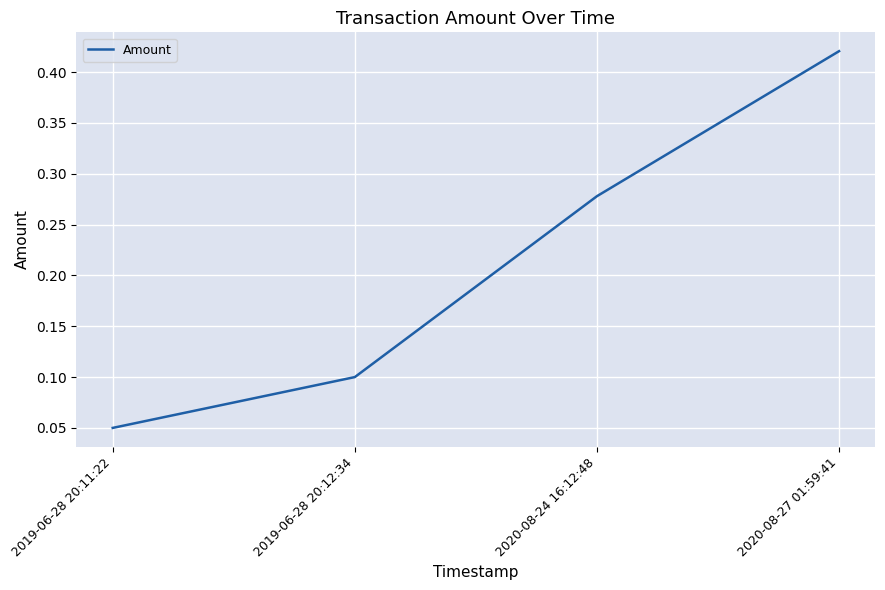

Is this an area chart (filled region under the line)?

No